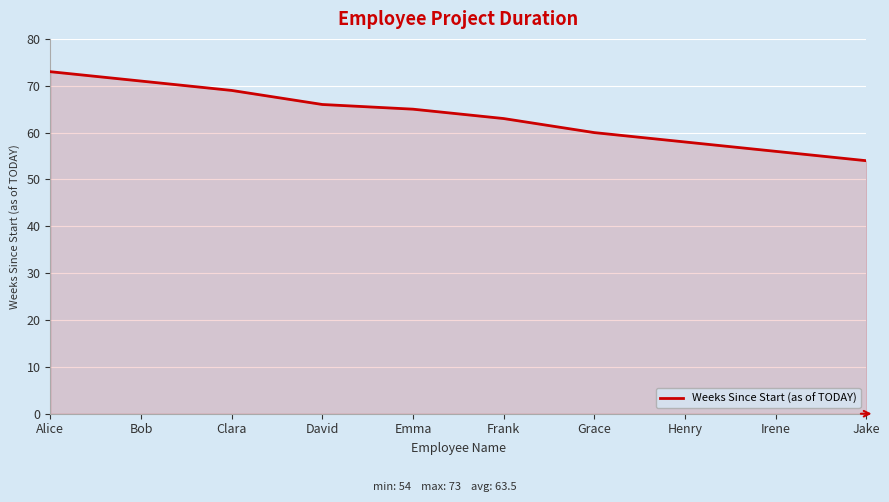

Reading right to left, extract all data points from this chart.

Jake=54	Irene=56	Henry=58	Grace=60	Frank=63	Emma=65	David=66	Clara=69	Bob=71	Alice=73